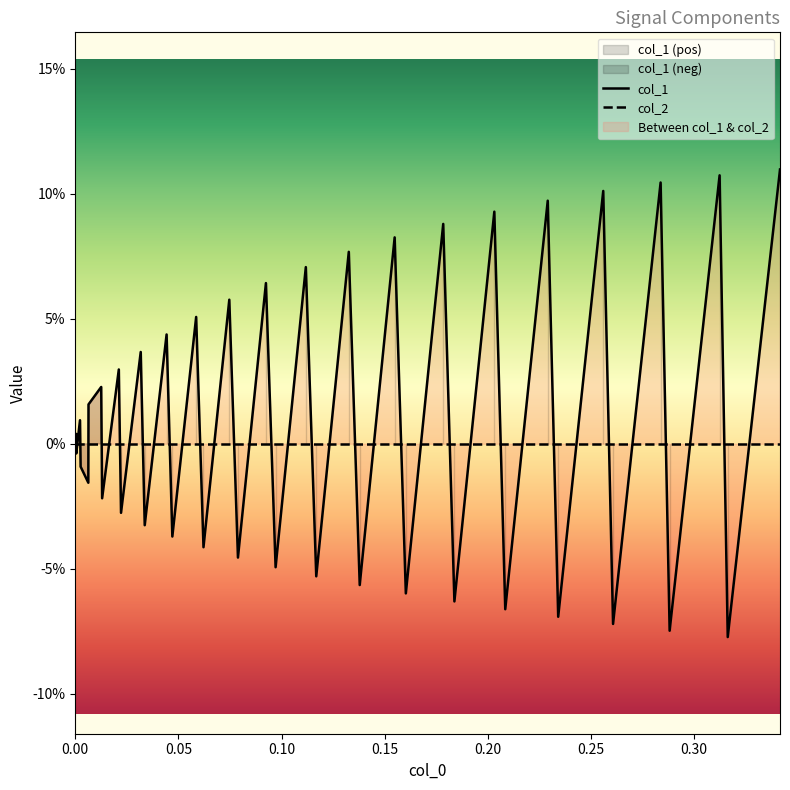

Reading left to right, transcribe all the data shown in this chart.

col_1: 0.0	0.0	-0.0	0.0	-0.0	-0.0	0.0	0.0	-0.0	0.0	-0.0	0.0	-0.0	0.0	-0.0	0.1	-0.0	0.1	-0.0	0.1	-0.0	0.1	-0.1	0.1	-0.1	0.1	-0.1	0.1	-0.1	0.1	-0.1	0.1	-0.1	0.1	-0.1	0.1	-0.1	0.1	-0.1	0.1
col_2: 0.0	0.0	0.0	0.0	0.0	0.0	0.0	0.0	0.0	0.0	0.0	0.0	0.0	0.0	0.0	0.0	0.0	0.0	0.0	0.0	0.0	0.0	0.0	0.0	0.0	0.0	0.0	0.0	0.0	0.0	0.0	0.0	0.0	0.0	0.0	0.0	0.0	0.0	0.0	0.0